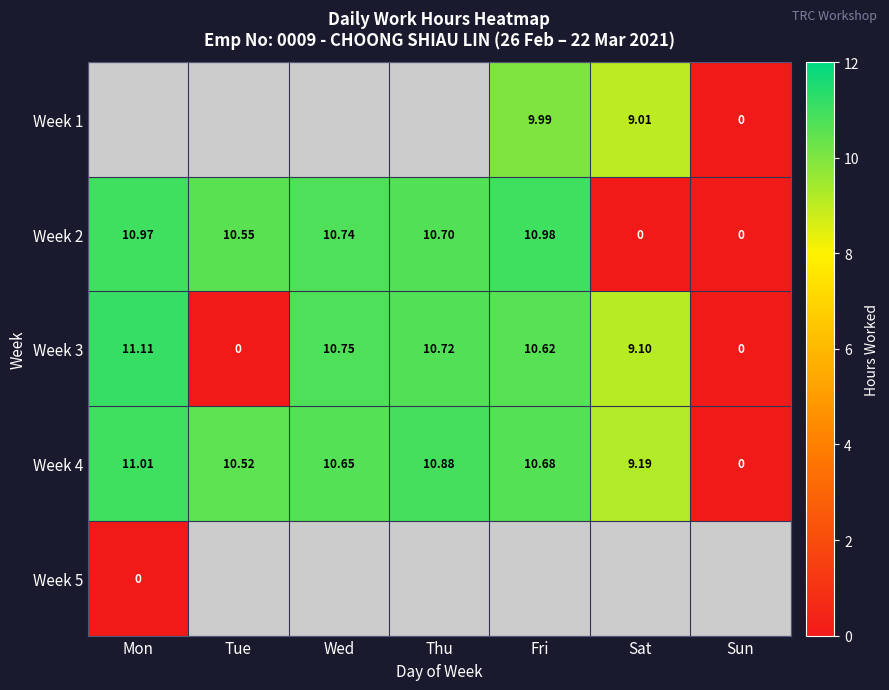

Where is Week 4 nearest to the value 5?

Sat